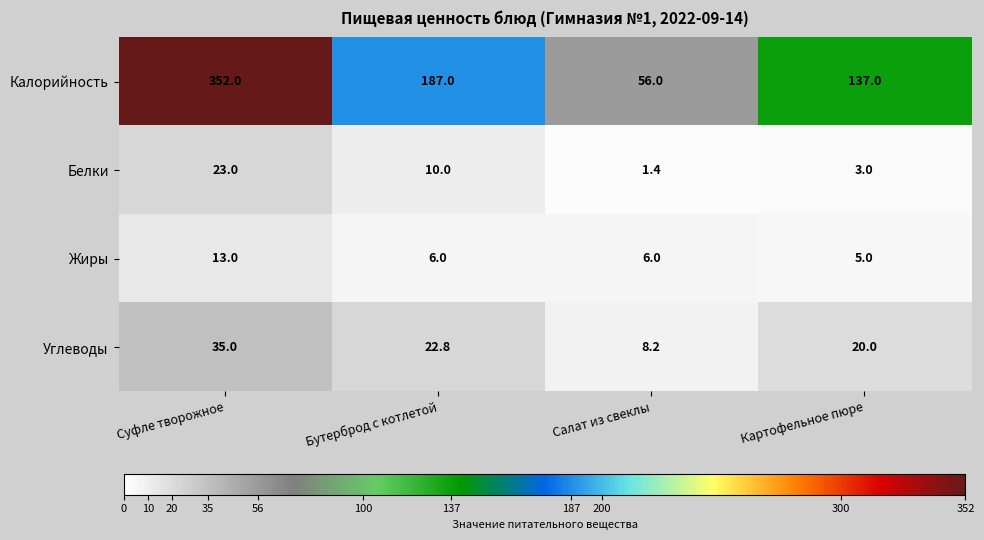

Which series has the widest spread of values?

Калорийность